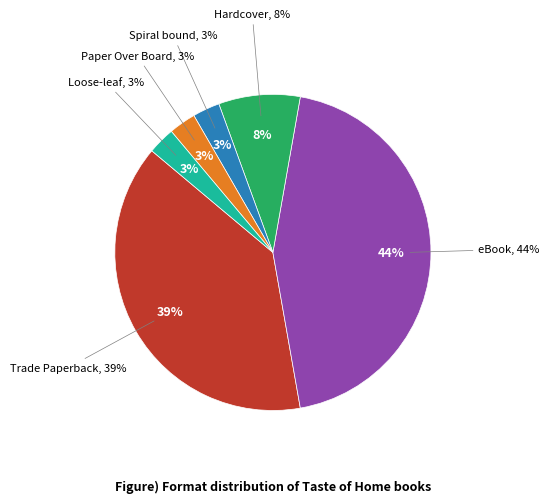

Is it true that Paper Over Board is 3% of the pie?

True